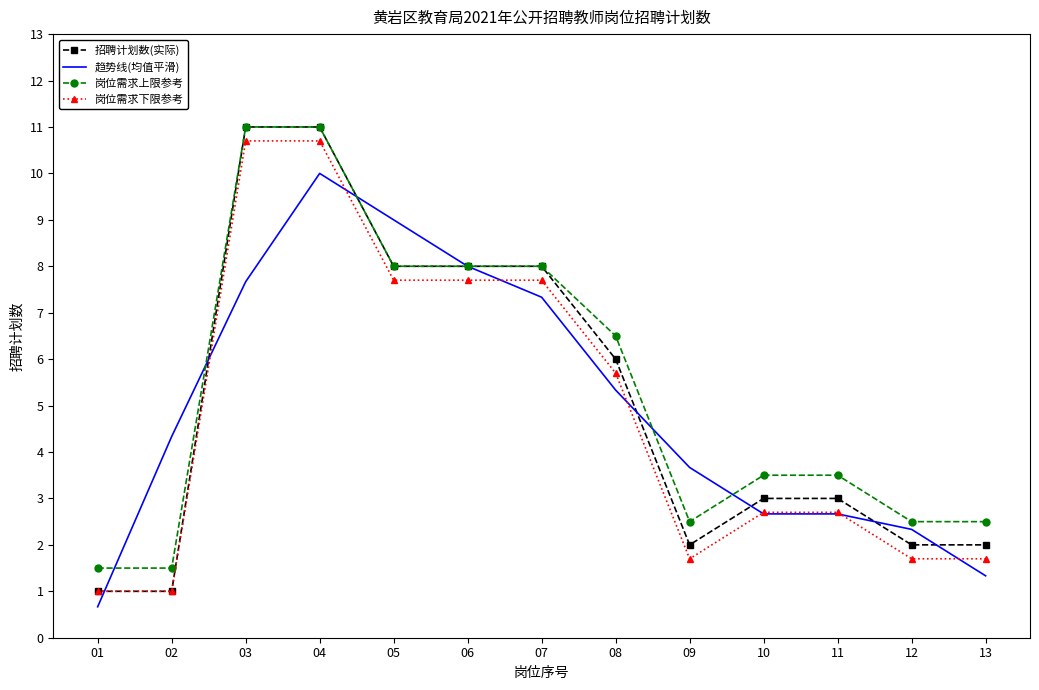

Reading left to right, what are all the values shown in this chart?

招聘计划数(实际): 01=1.0	02=1.0	03=11.0	04=11.0	05=8.0	06=8.0	07=8.0	08=6.0	09=2.0	10=3.0	11=3.0	12=2.0	13=2.0
趋势线(均值平滑): 01=0.7	02=4.3	03=7.7	04=10.0	05=9.0	06=8.0	07=7.3	08=5.3	09=3.7	10=2.7	11=2.7	12=2.3	13=1.3
岗位需求上限参考: 01=1.5	02=1.5	03=11.0	04=11.0	05=8.0	06=8.0	07=8.0	08=6.5	09=2.5	10=3.5	11=3.5	12=2.5	13=2.5
岗位需求下限参考: 01=1.0	02=1.0	03=10.7	04=10.7	05=7.7	06=7.7	07=7.7	08=5.7	09=1.7	10=2.7	11=2.7	12=1.7	13=1.7